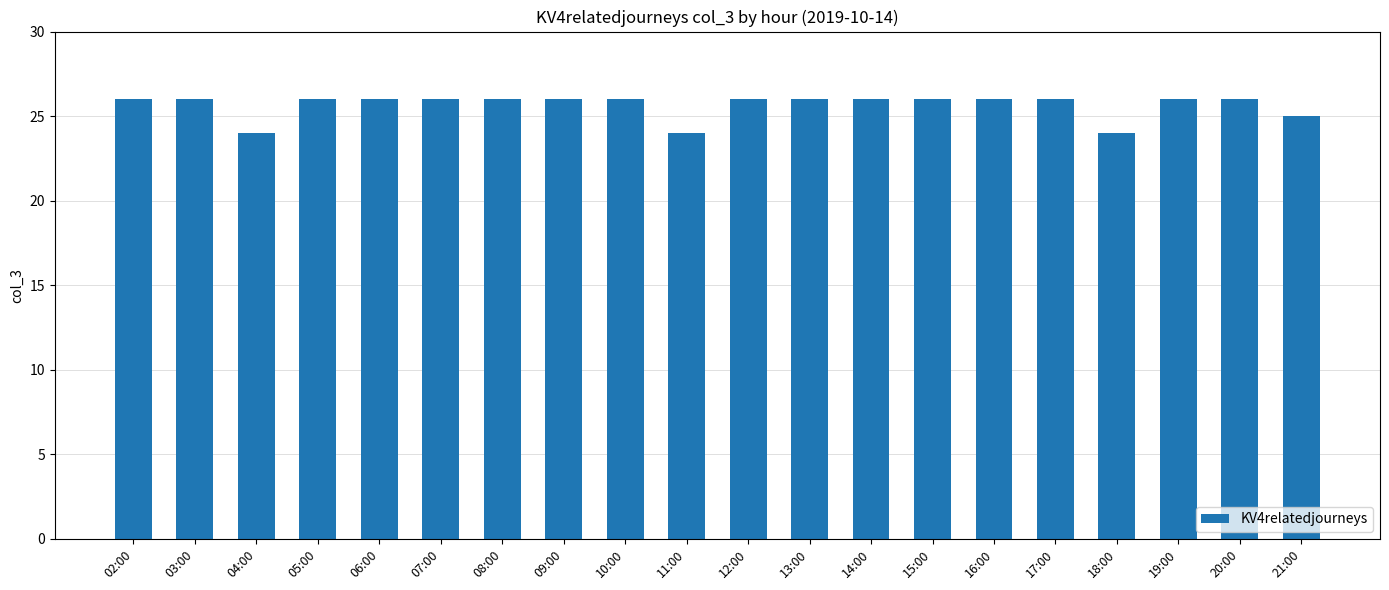

How many series are shown in this chart?

1